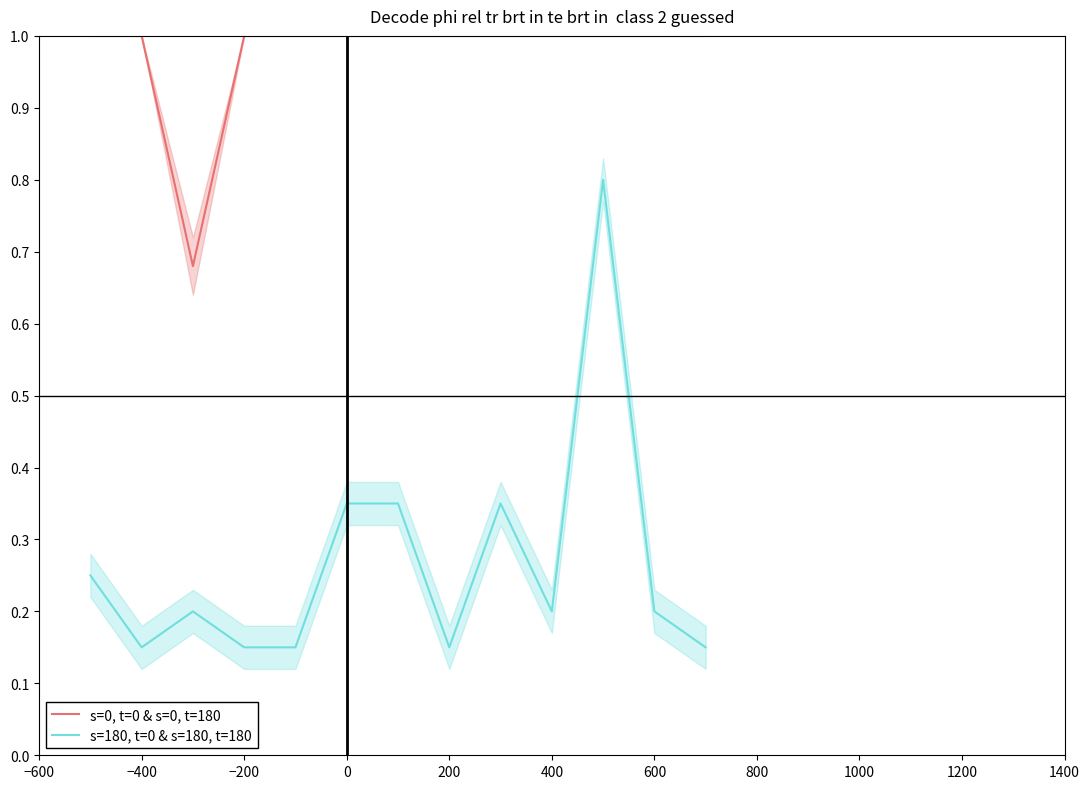

Which series has the largest total across all categories?

s=0, t=0 & s=0, t=180